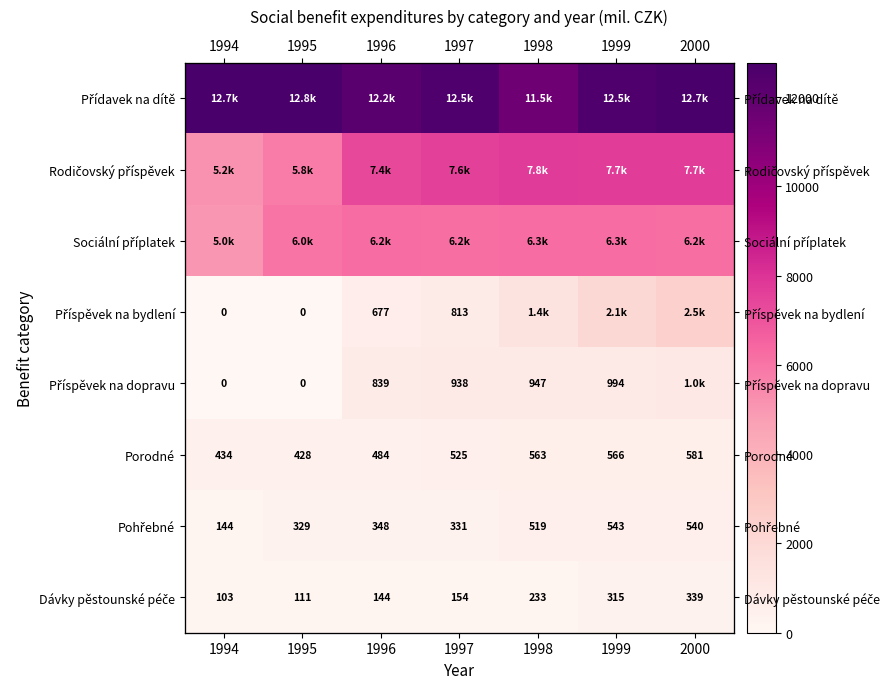

At 1995, list the series in order from smallest to largest.

Příspěvek na bydlení, Příspěvek na dopravu, Dávky pěstounské péče, Pohřebné, Porodné, Rodičovský příspěvek, Sociální příplatek, Přídavek na dítě